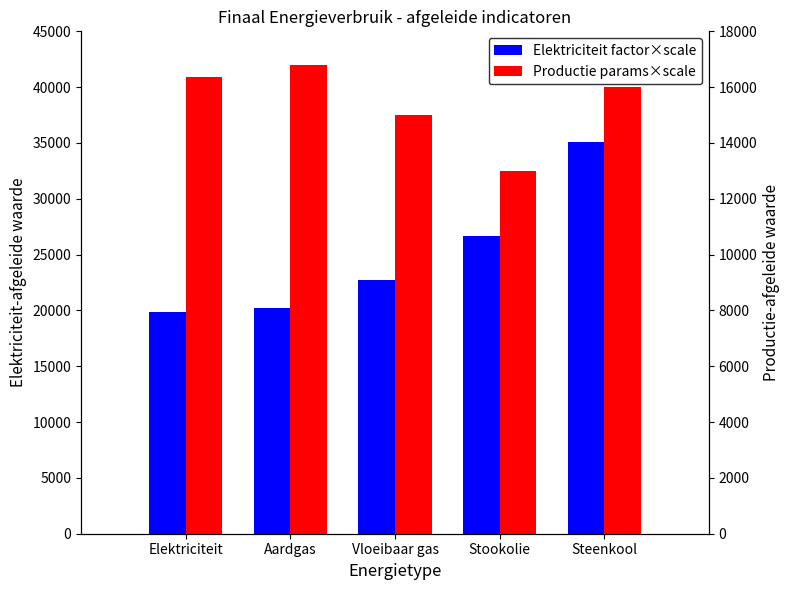

Are the bars grouped side by side (vs. stacked)?

Yes